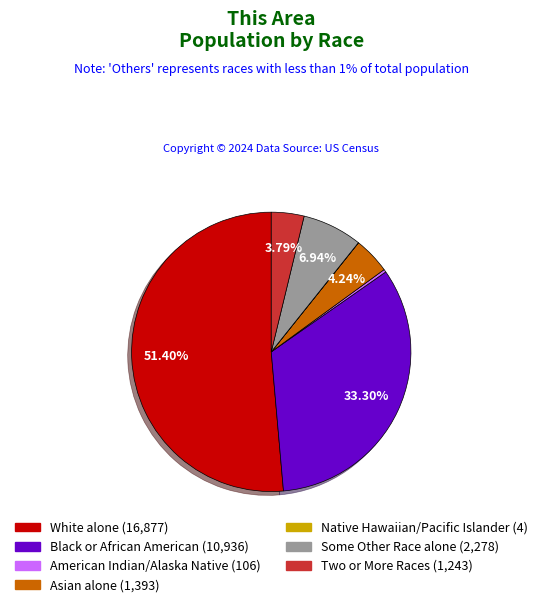

Is the sum of American Indian/Alaska Native (106) and Two or More Races (1,243) greater than half?

No